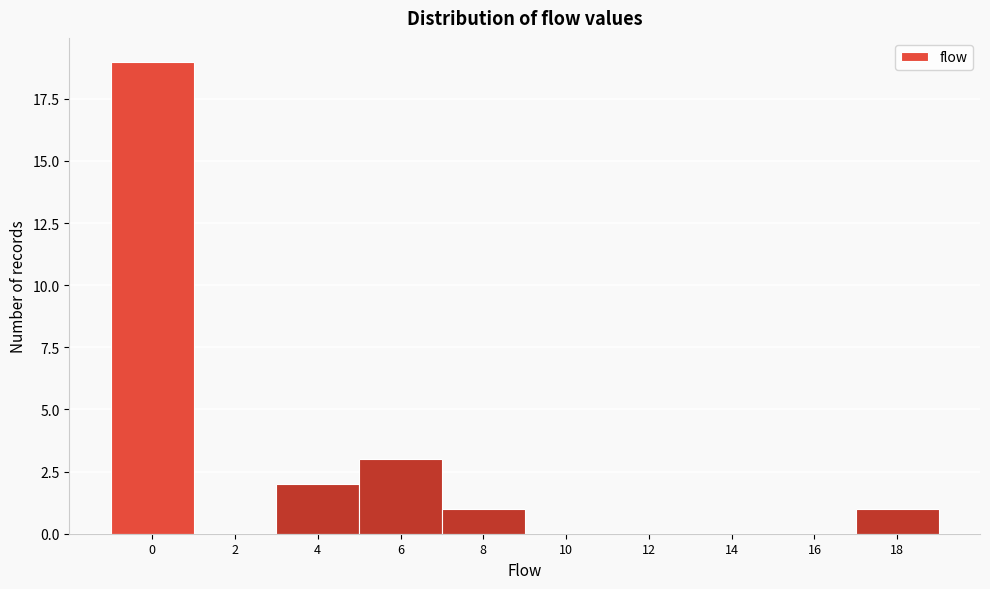

Reading left to right, extract all data points from this chart.

0=19	2=0	4=2	6=3	8=1	10=0	12=0	14=0	16=0	18=1